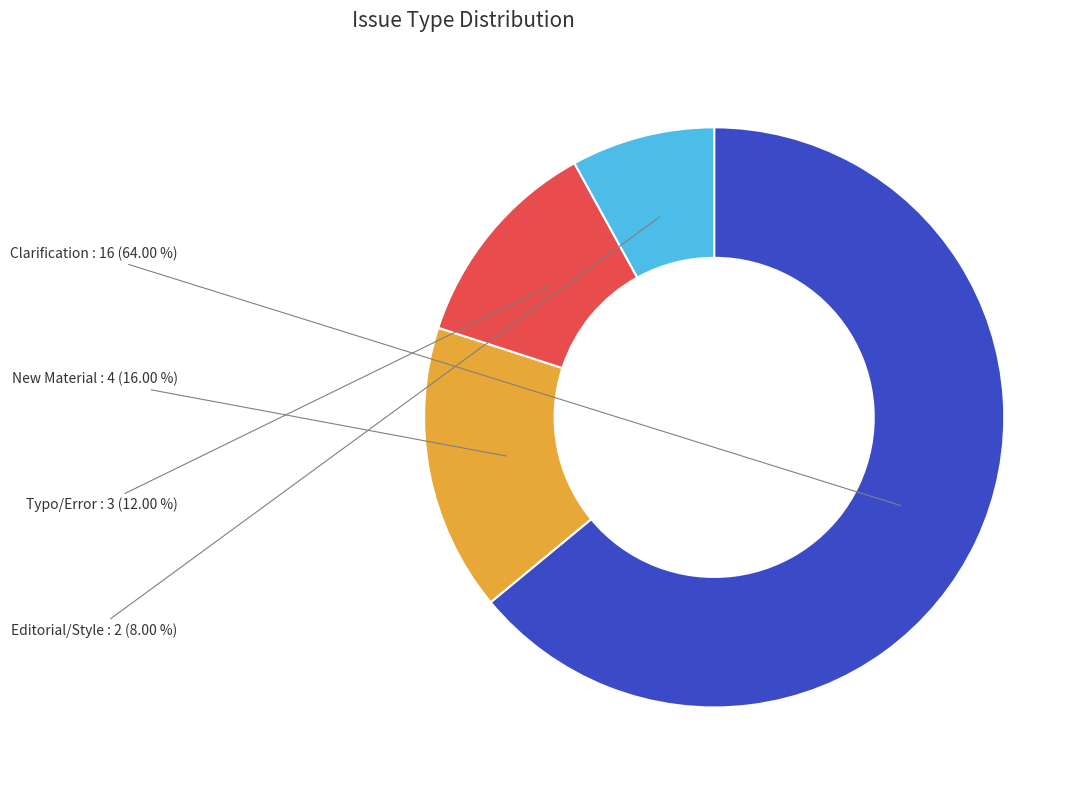

Does any single category account for the majority?

Yes